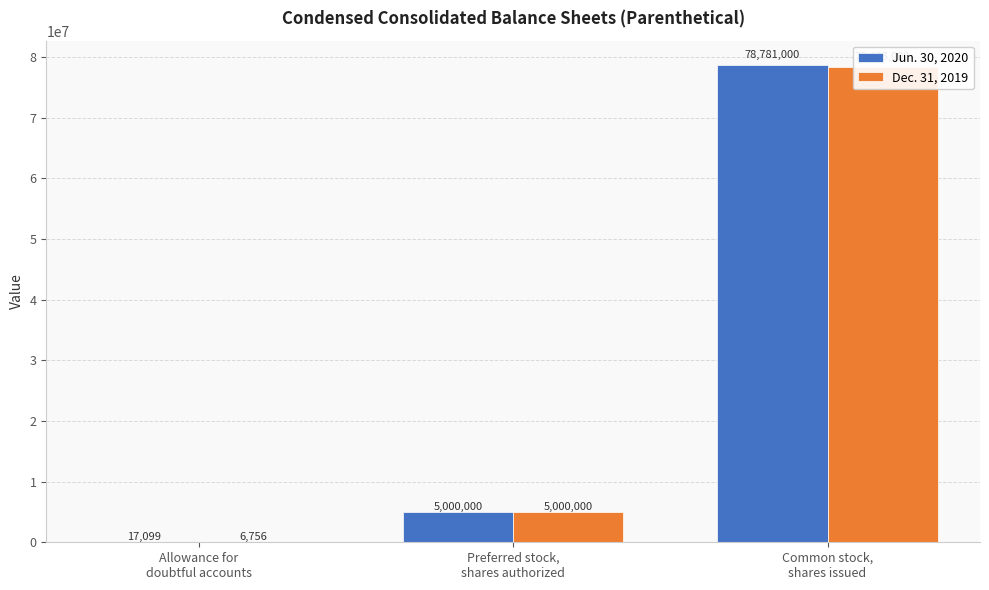

What is the label of the 2nd bar from the right?

Preferred stock,
shares authorized